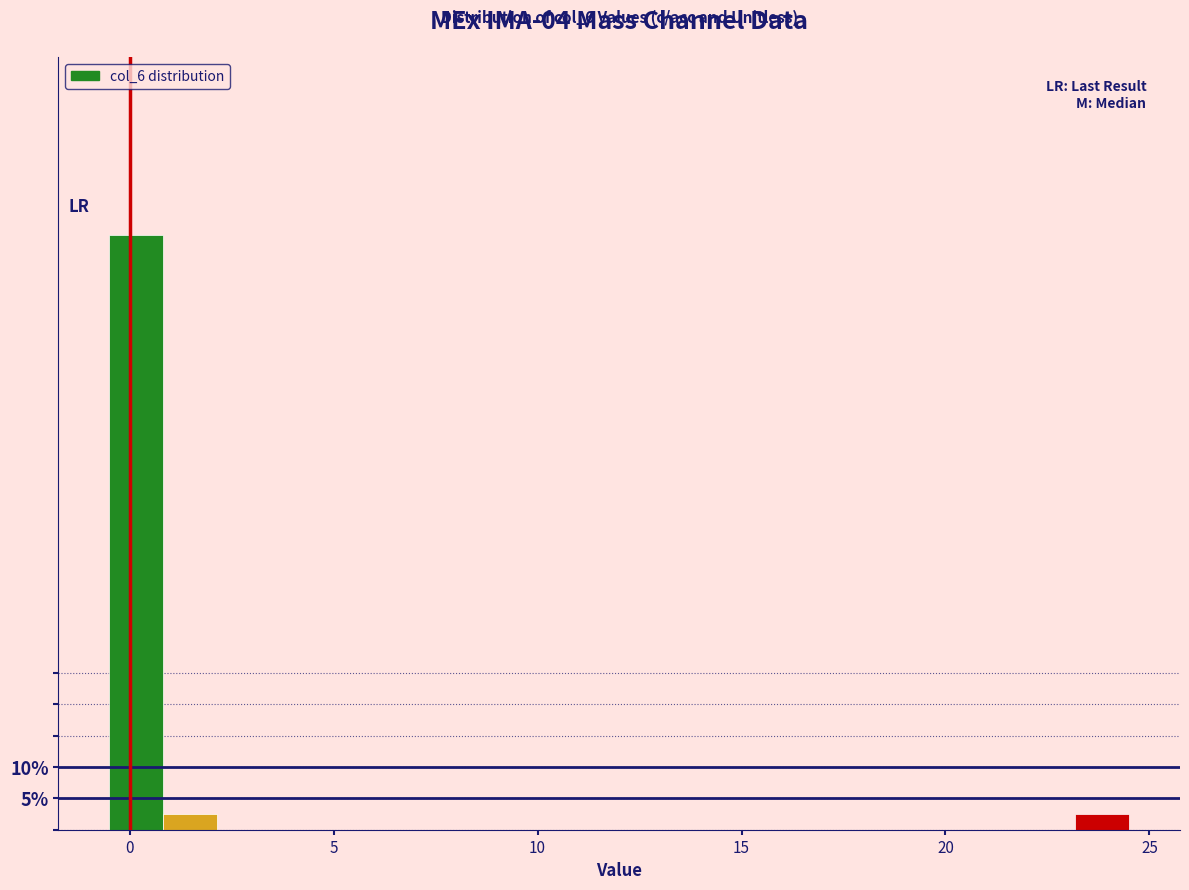

Read against the x-axis, roughly where is the centre of the tallest bar?

0.0